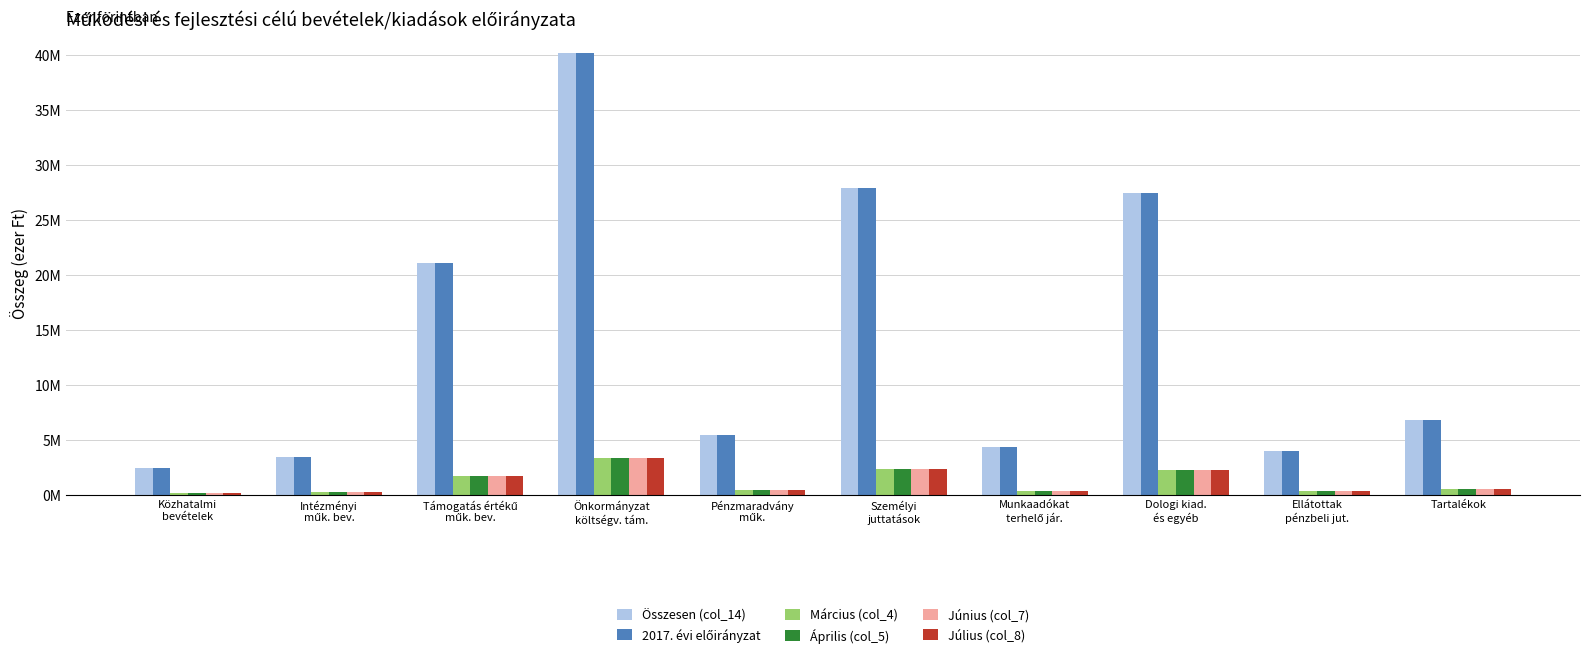

What is the value of the Március (col_4) bar at the 2nd from the left?

285585.4